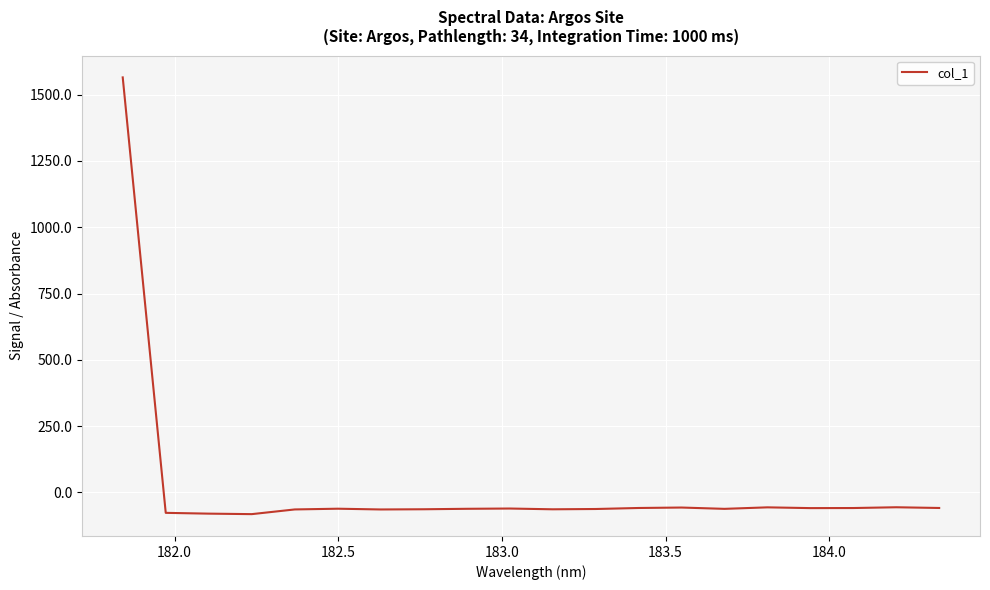

What is the smallest value displayed?

-81.6